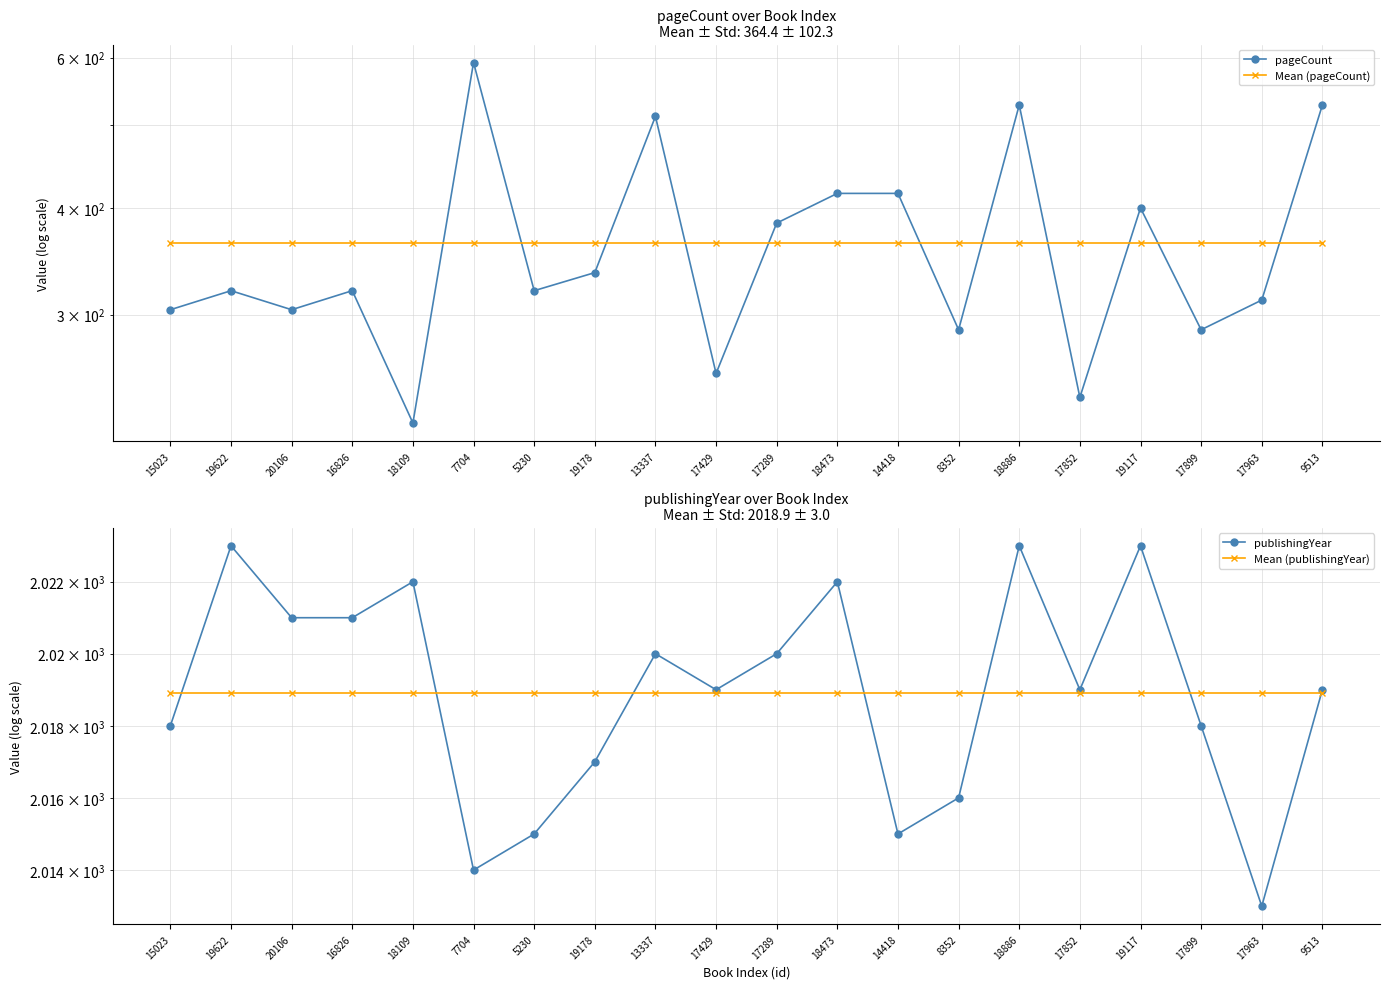

What is the difference between the highest and lowest values at 16826?

1701.0